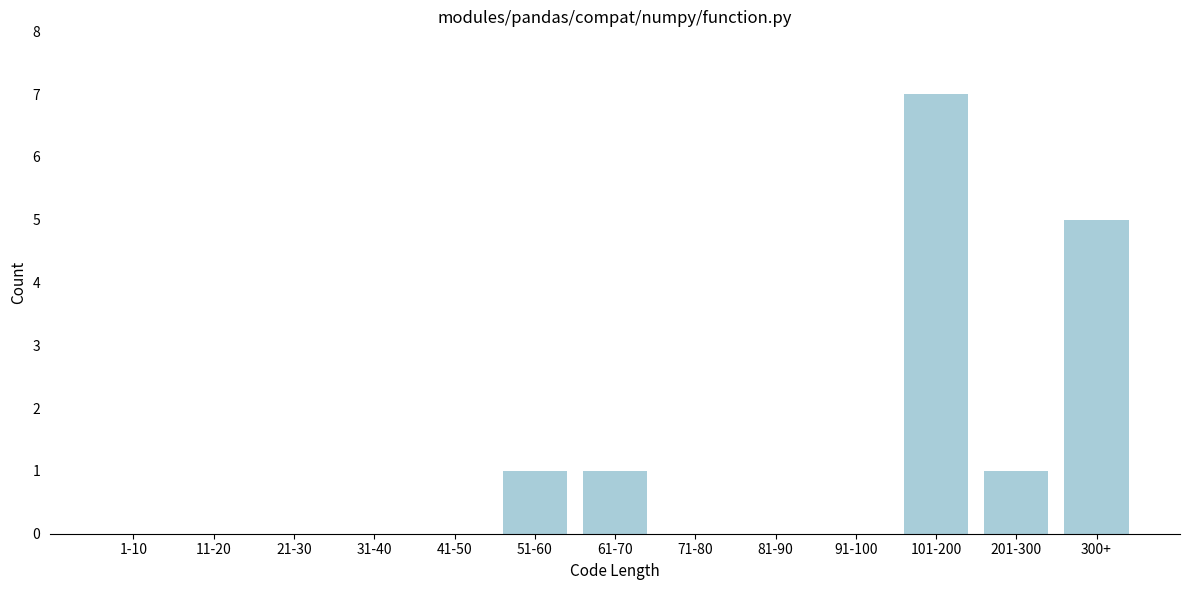

Reading left to right, list all the values displayed in this chart.

1-10=0	11-20=0	21-30=0	31-40=0	41-50=0	51-60=1	61-70=1	71-80=0	81-90=0	91-100=0	101-200=7	201-300=1	300+=5